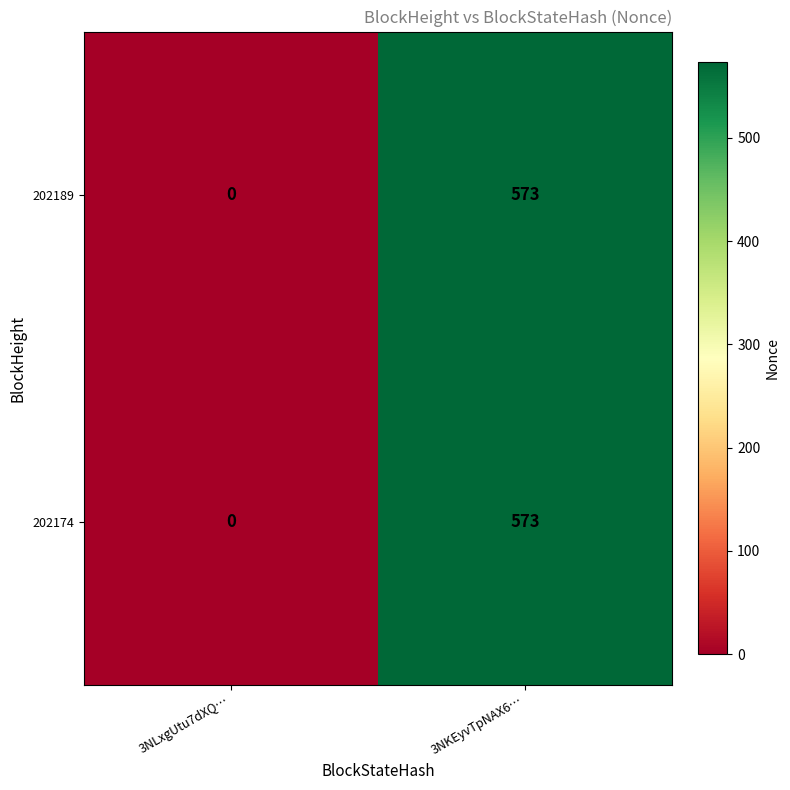

Which label corresponds to the largest value in the chart?

3NKEyvTpNAX6…